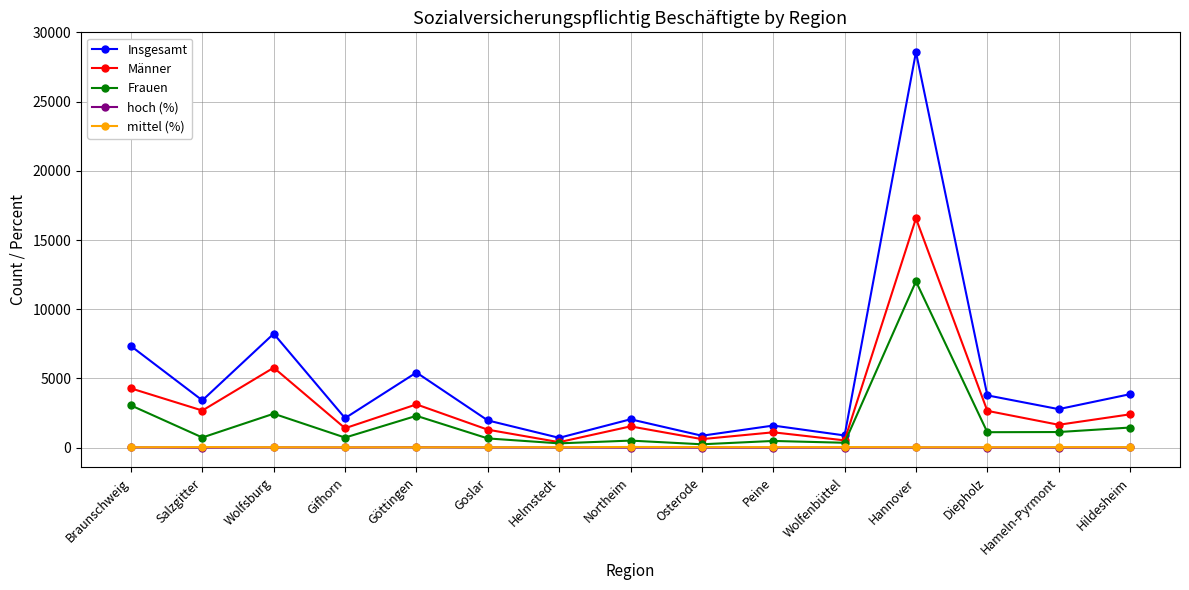

What is the greatest value displayed?

28583.0